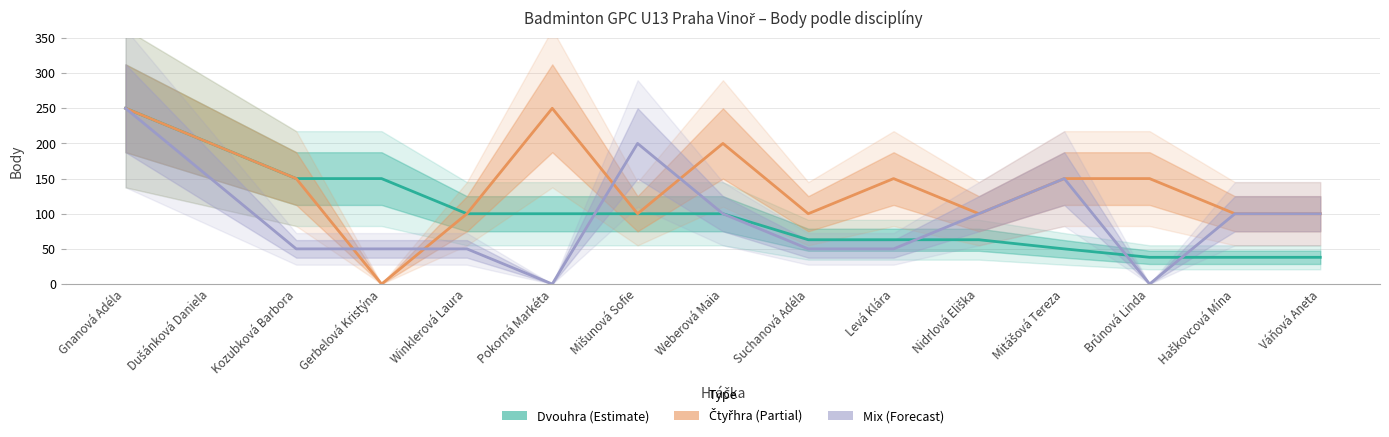

What is the total value across all series at Suchanová Adéla?

213